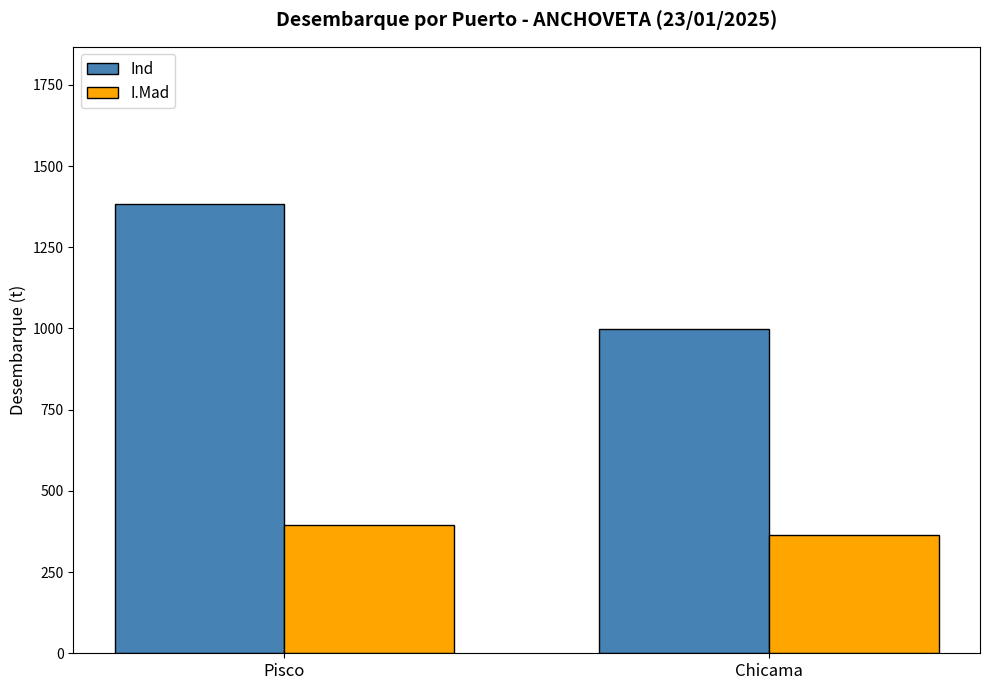

At which label is Ind closest to 1191?

Chicama